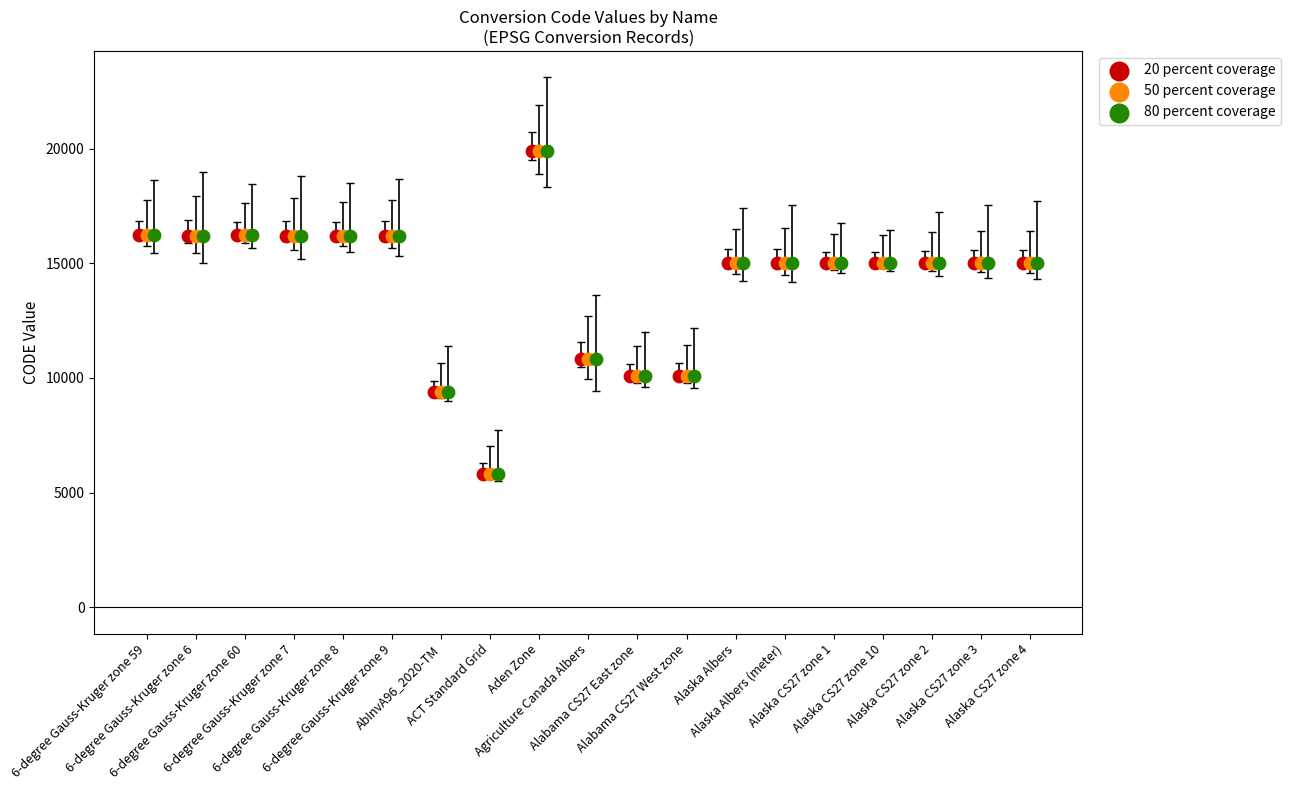

What are all the series names shown in the legend?

20 percent coverage, 50 percent coverage, 80 percent coverage